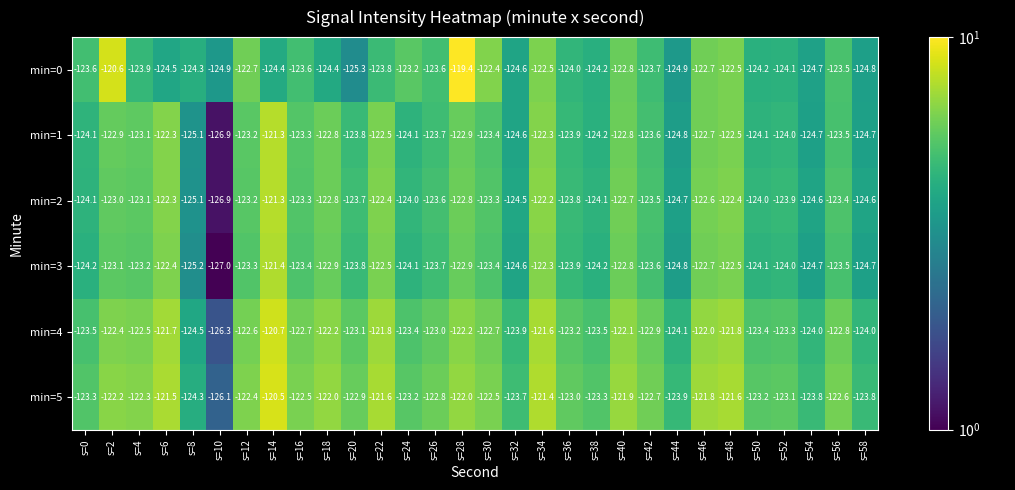

What value does the min=2 series have at s=34?

-122.2